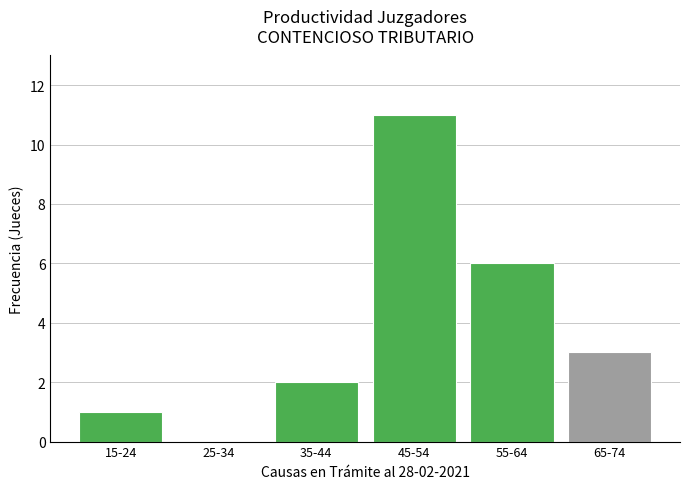

Reading right to left, what are all the values shown in this chart?

65-74=3	55-64=6	45-54=11	35-44=2	25-34=0	15-24=1